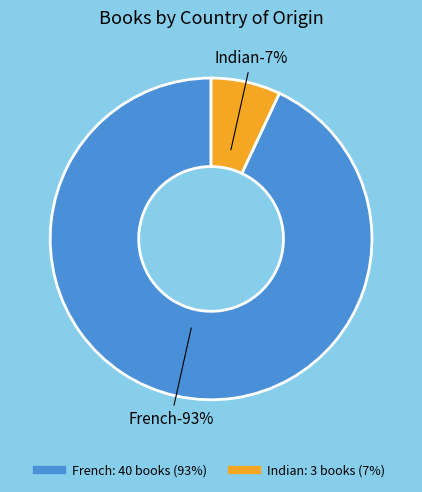

Which slice is the smallest?

Indian